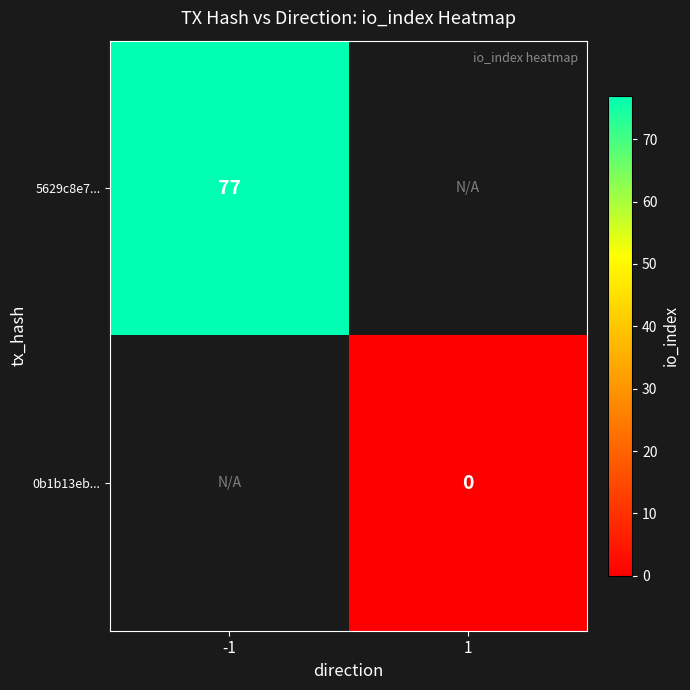

Is the value of 0b1b13eb... at 1 greater than the value of 5629c8e7... at -1?

No